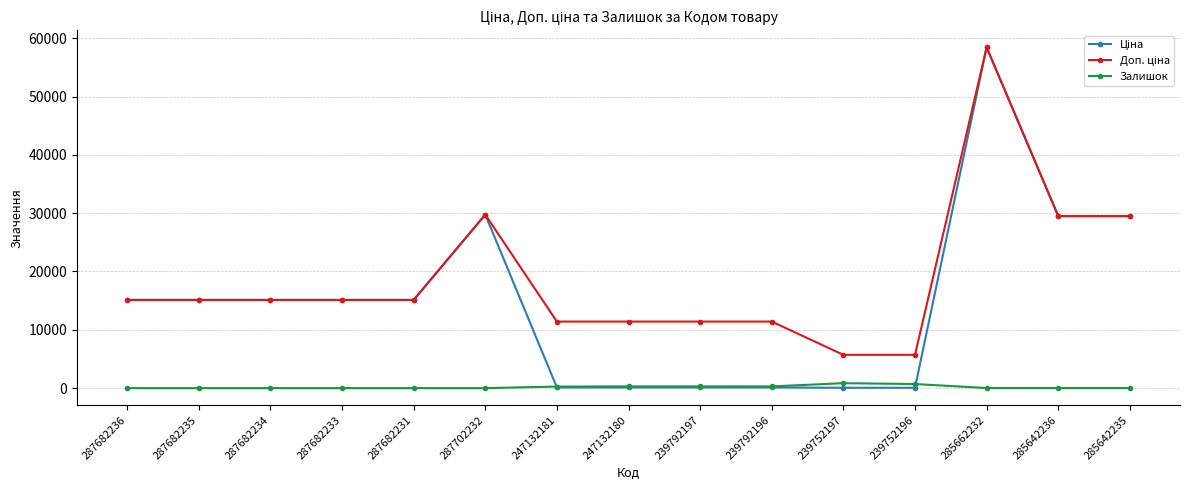

What is the maximum value shown in the chart?

58426.5